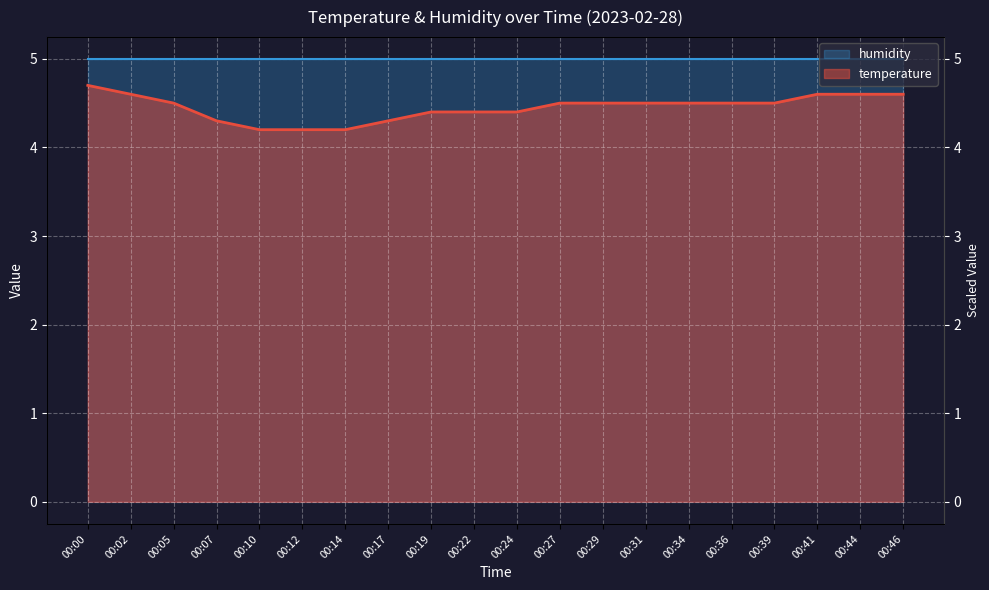

Reading left to right, extract all data points from this chart.

4.7	4.6	4.5	4.3	4.2	4.2	4.2	4.3	4.4	4.4	4.4	4.5	4.5	4.5	4.5	4.5	4.5	4.6	4.6	4.6